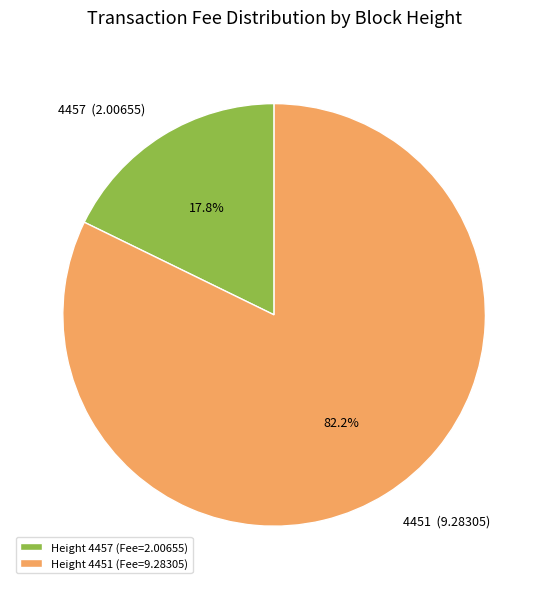

What is the largest slice in the pie chart?

Height 4451 (Fee=9.28305)